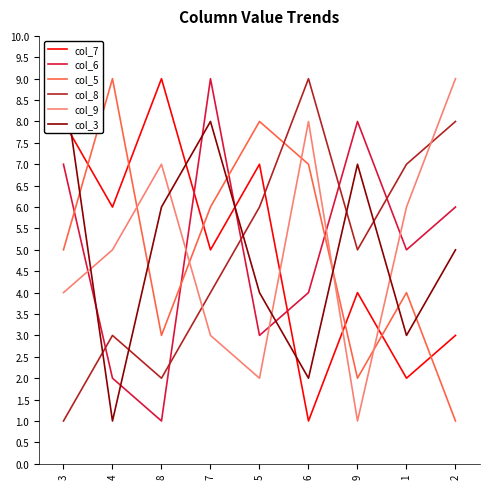

At which category is the sum across all series the highest?

7